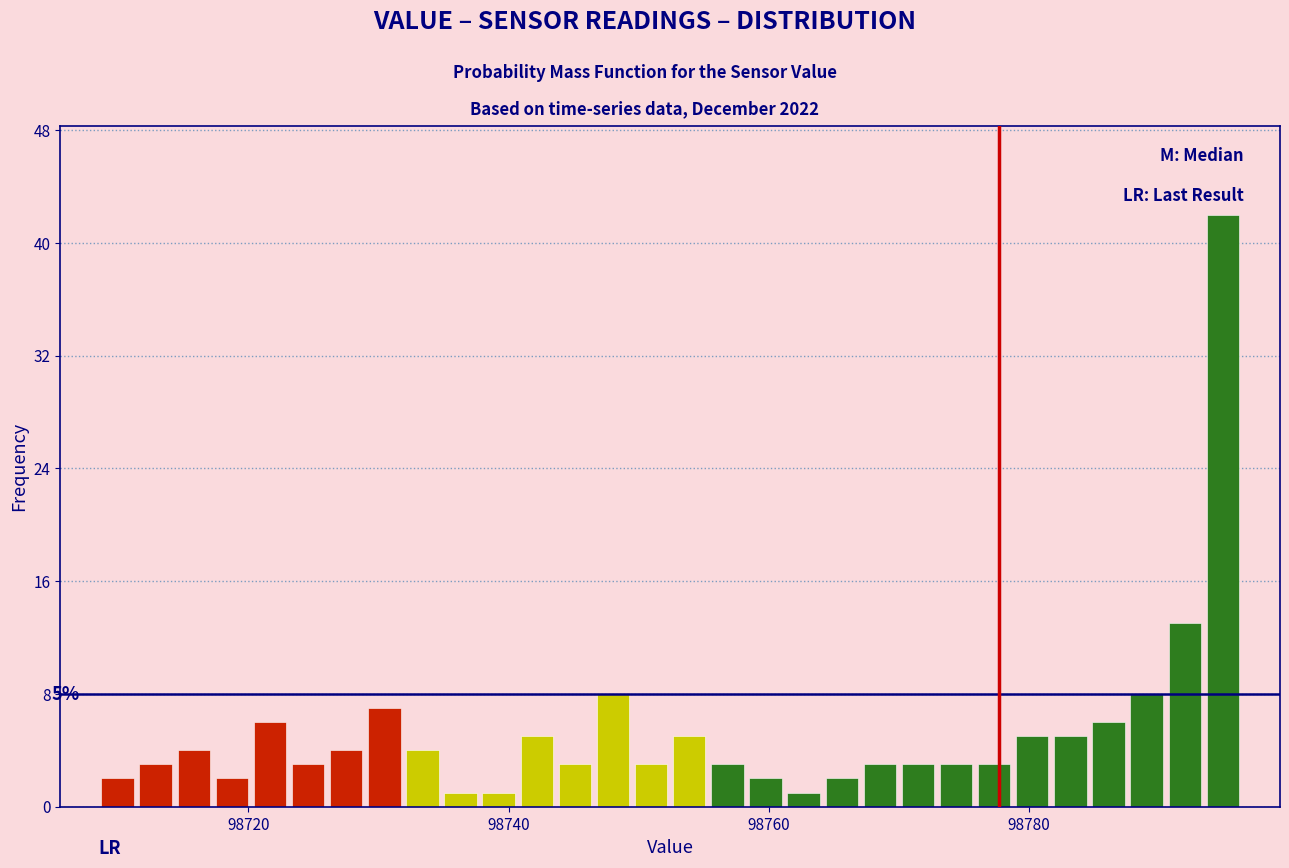

Read against the x-axis, roughly where is the centre of the tallest bar?

98794